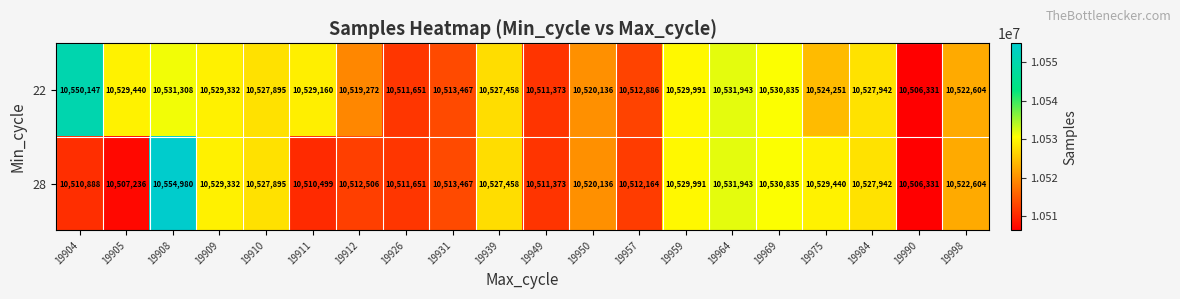

At which label is 22 closest to 10528239?

19984